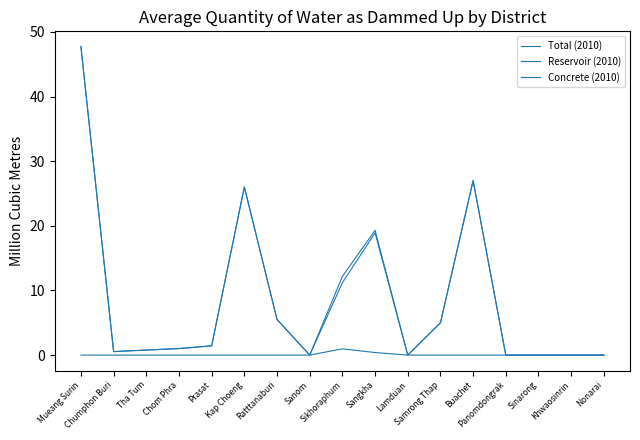

Which category has the lowest value in the Concrete (2010) series?

Mueang Surin